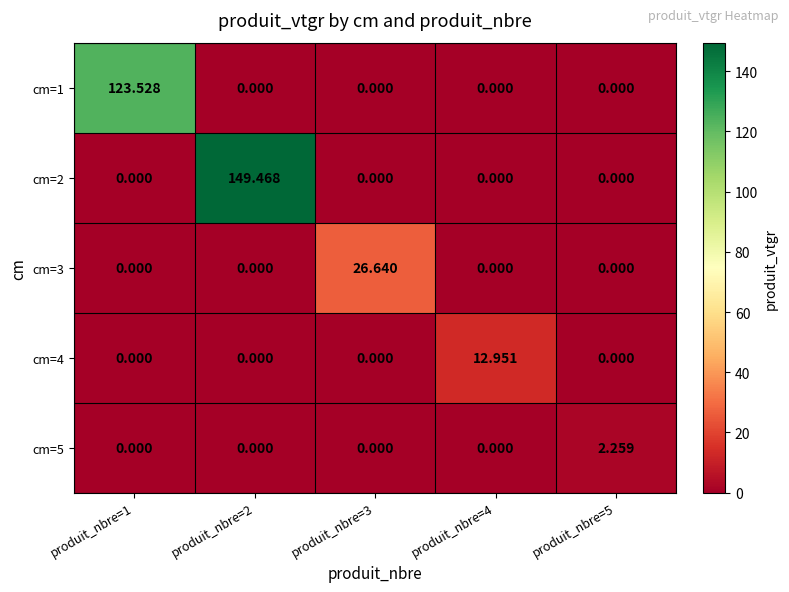

Reading left to right, transcribe all the data shown in this chart.

cm=1: produit_nbre=1=123.5	produit_nbre=2=0.0	produit_nbre=3=0.0	produit_nbre=4=0.0	produit_nbre=5=0.0
cm=2: produit_nbre=1=0.0	produit_nbre=2=149.5	produit_nbre=3=0.0	produit_nbre=4=0.0	produit_nbre=5=0.0
cm=3: produit_nbre=1=0.0	produit_nbre=2=0.0	produit_nbre=3=26.6	produit_nbre=4=0.0	produit_nbre=5=0.0
cm=4: produit_nbre=1=0.0	produit_nbre=2=0.0	produit_nbre=3=0.0	produit_nbre=4=13.0	produit_nbre=5=0.0
cm=5: produit_nbre=1=0.0	produit_nbre=2=0.0	produit_nbre=3=0.0	produit_nbre=4=0.0	produit_nbre=5=2.3